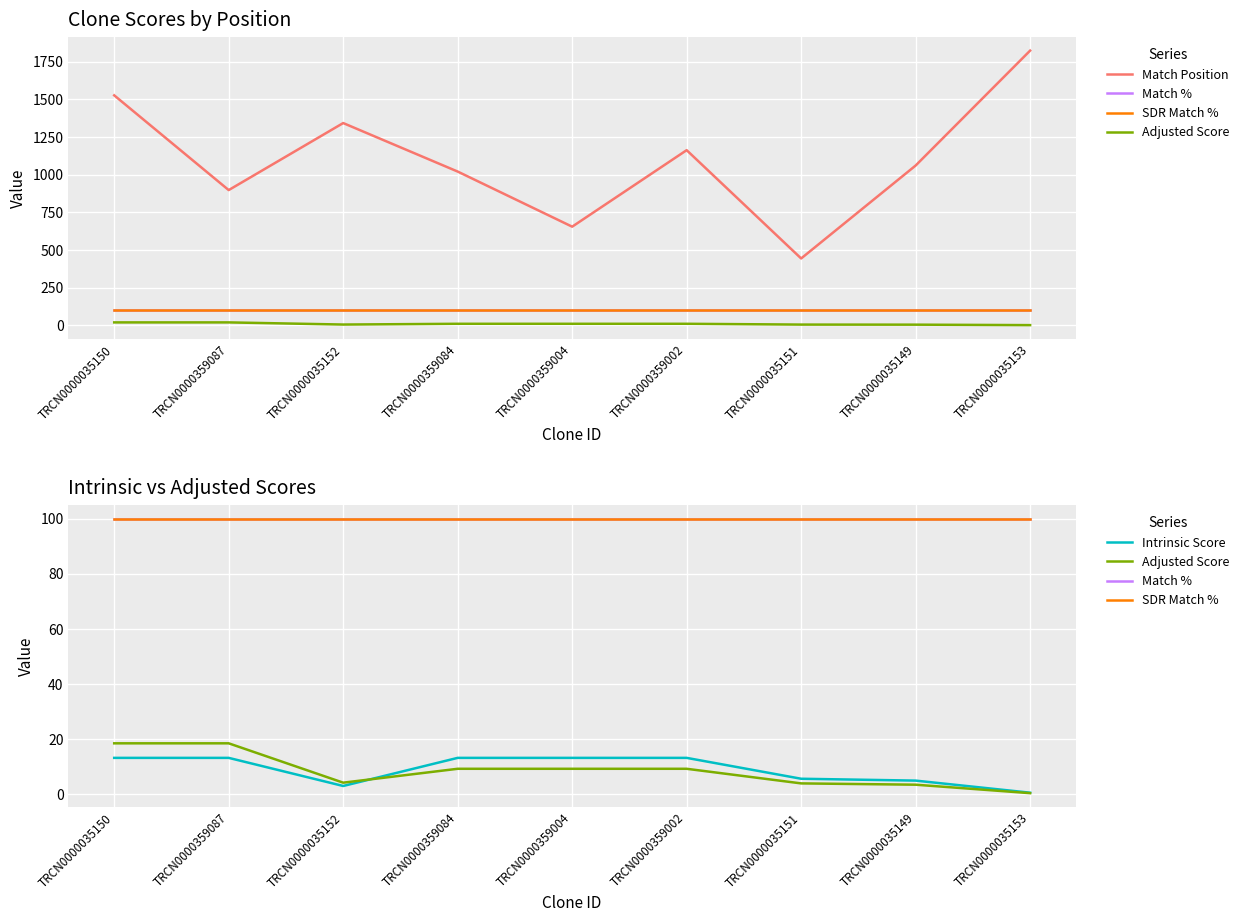

Rank the categories by Adjusted Score value from highest to lowest.

TRCN0000035150, TRCN0000359087, TRCN0000359084, TRCN0000359004, TRCN0000359002, TRCN0000035152, TRCN0000035151, TRCN0000035149, TRCN0000035153